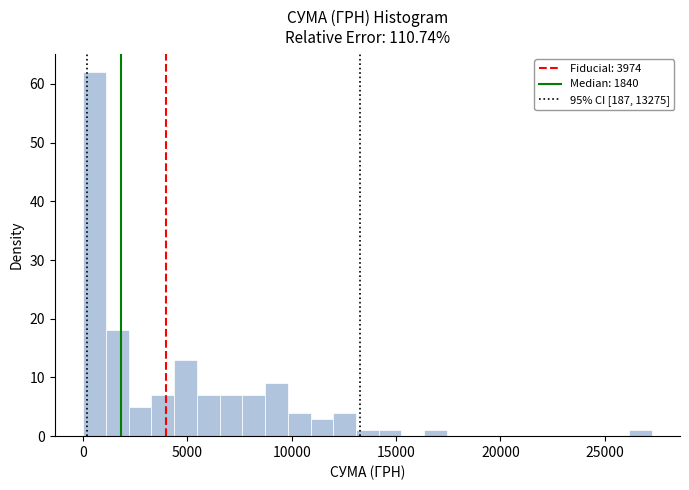

Read against the x-axis, roughly where is the centre of the tallest bar?

500